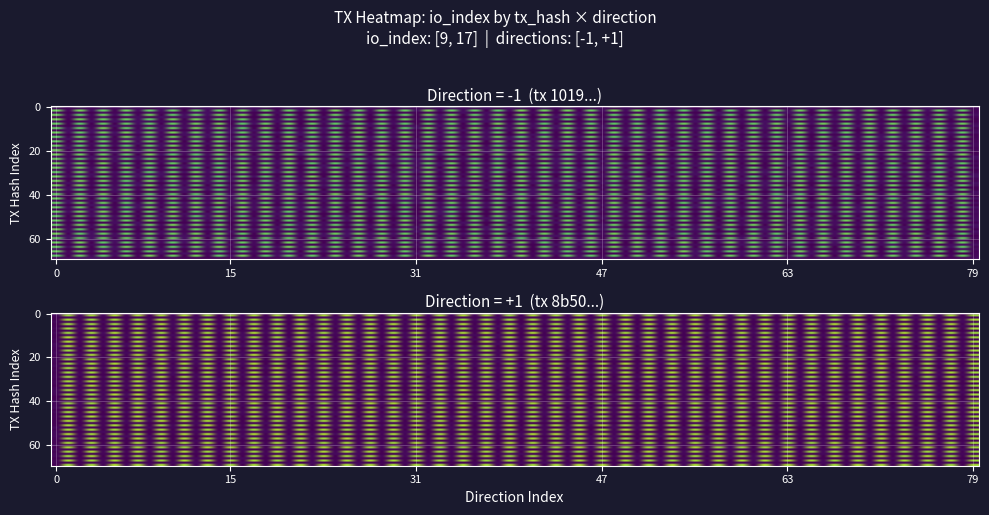

What is the spread (max minus min) of values at direction?

2